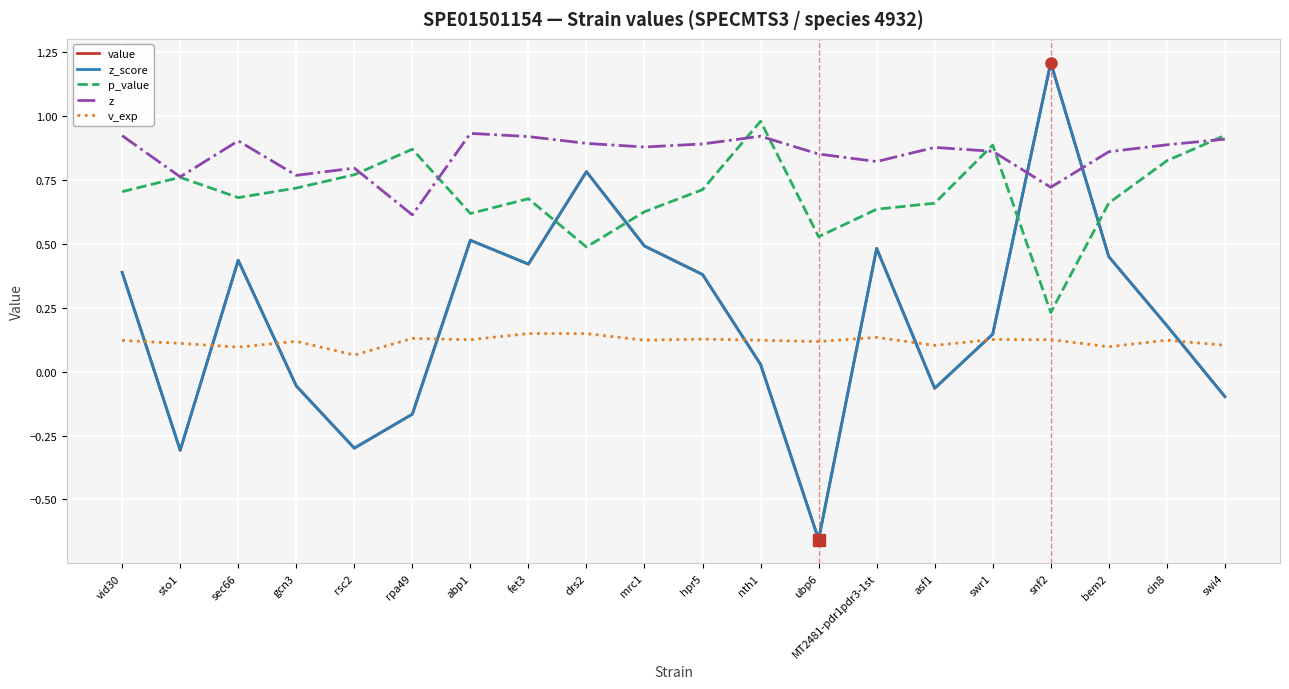

What is the difference between the highest and lowest values at rpa49?

1.0